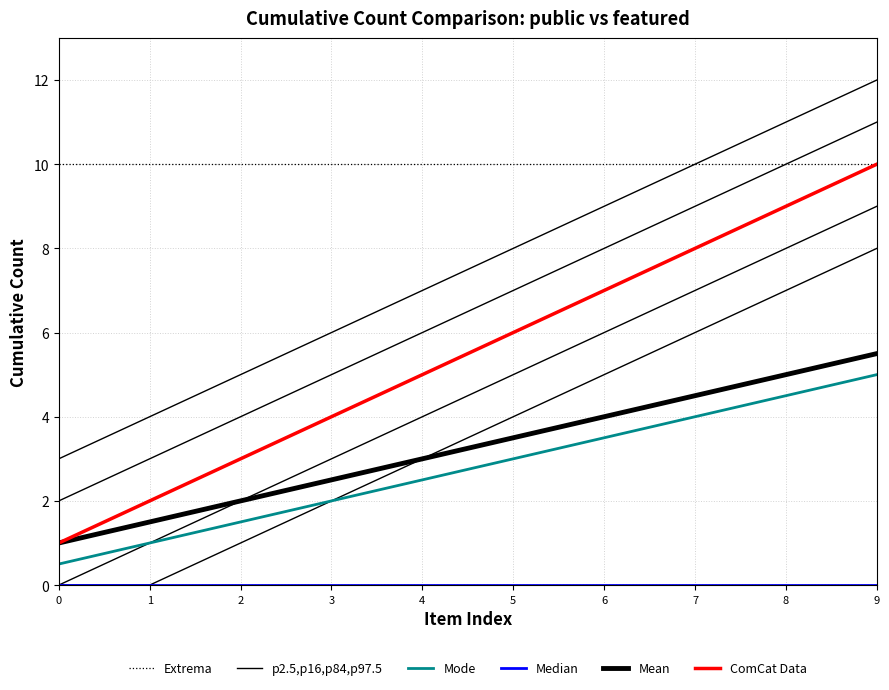

True or false: Mode has a value of 4.5 at 8.

True